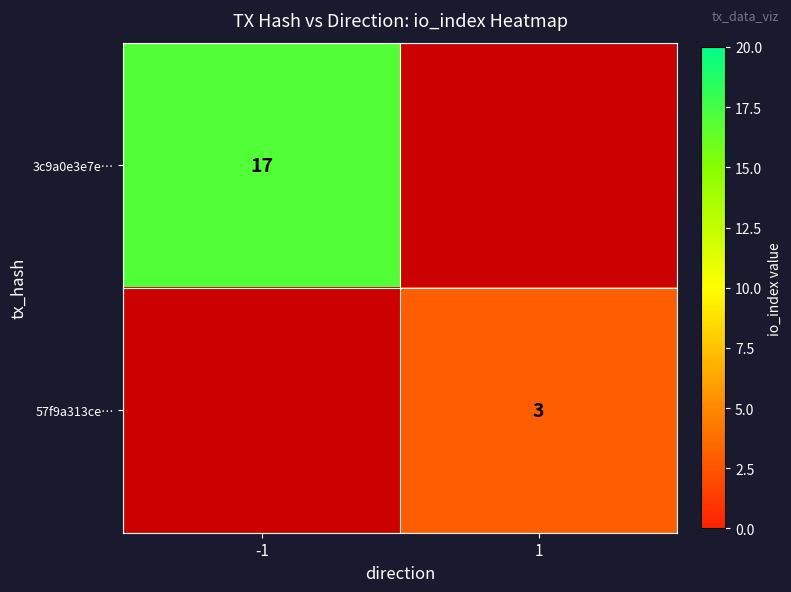

The 57f9a313ce… series shows 4 at 1. True or false?

False